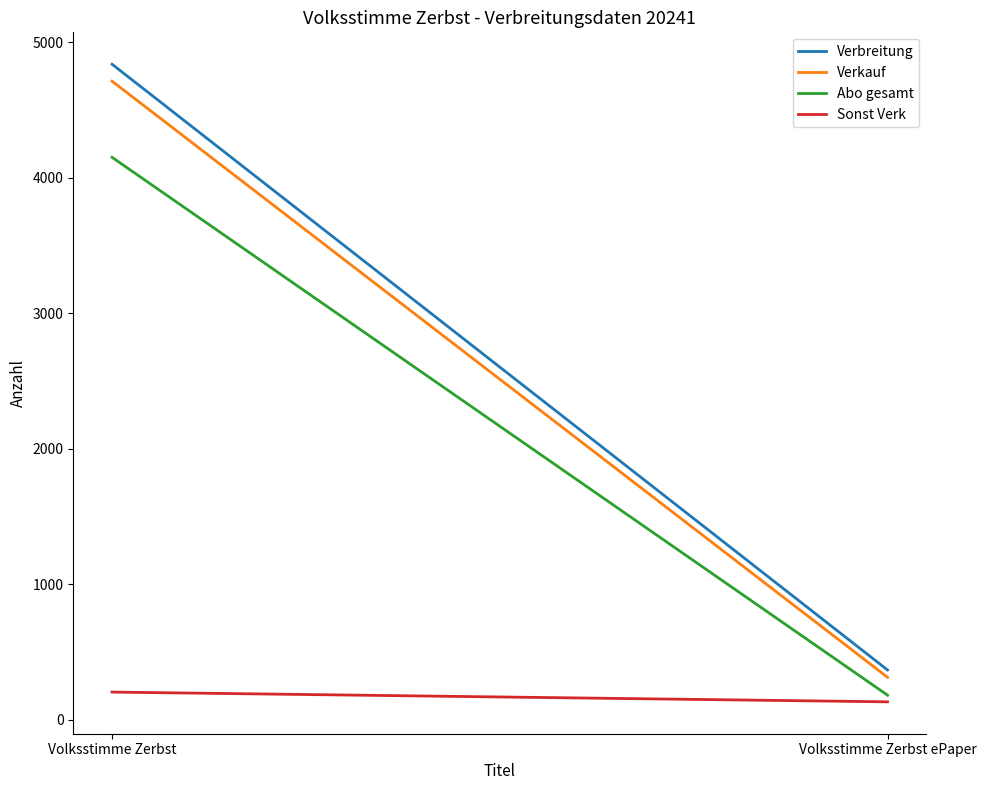

Does the chart display data point markers on the line(s)?

No